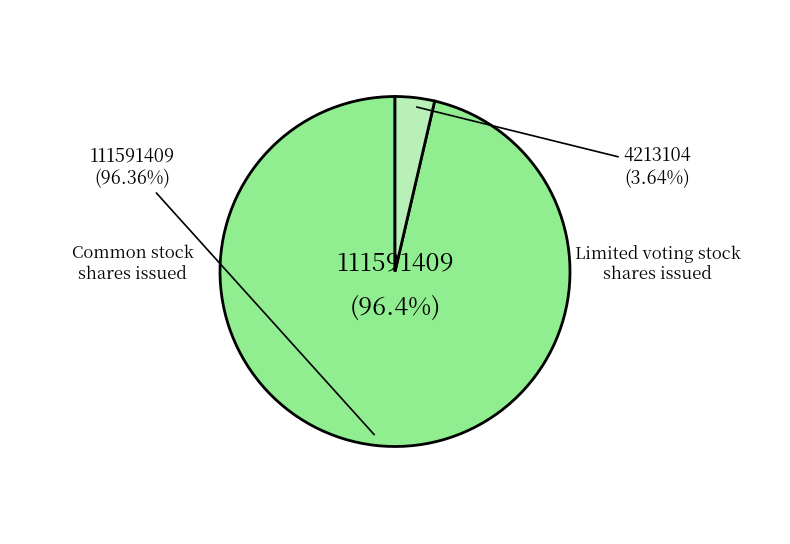

What percentage is the Limited voting stock shares issued slice, to the nearest percent?

4%